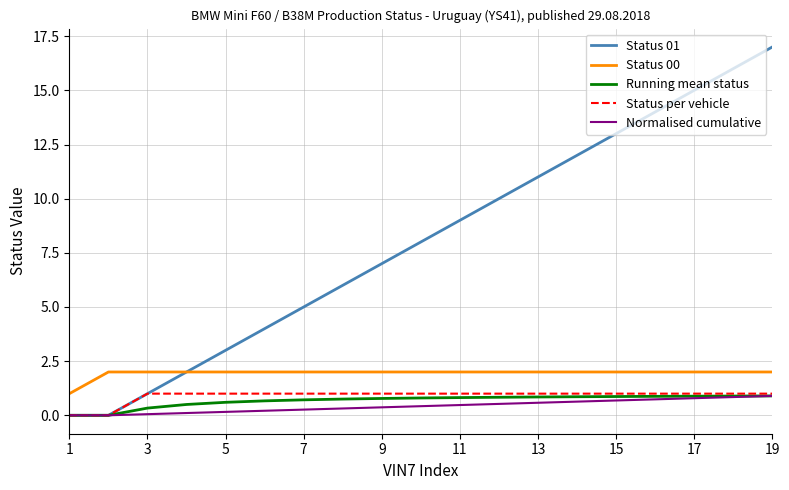

Which series has the largest total across all categories?

Status 01